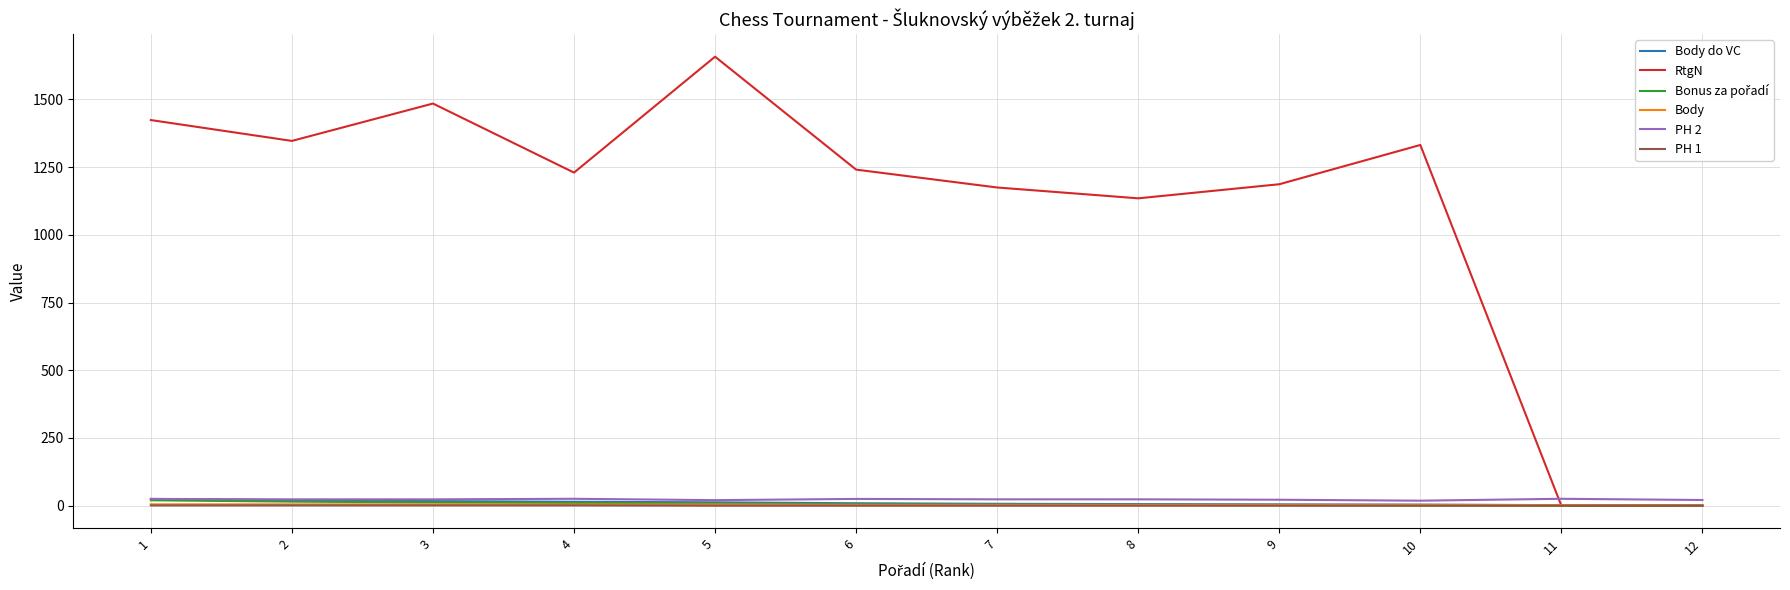

What is the greatest value displayed?

1658.0